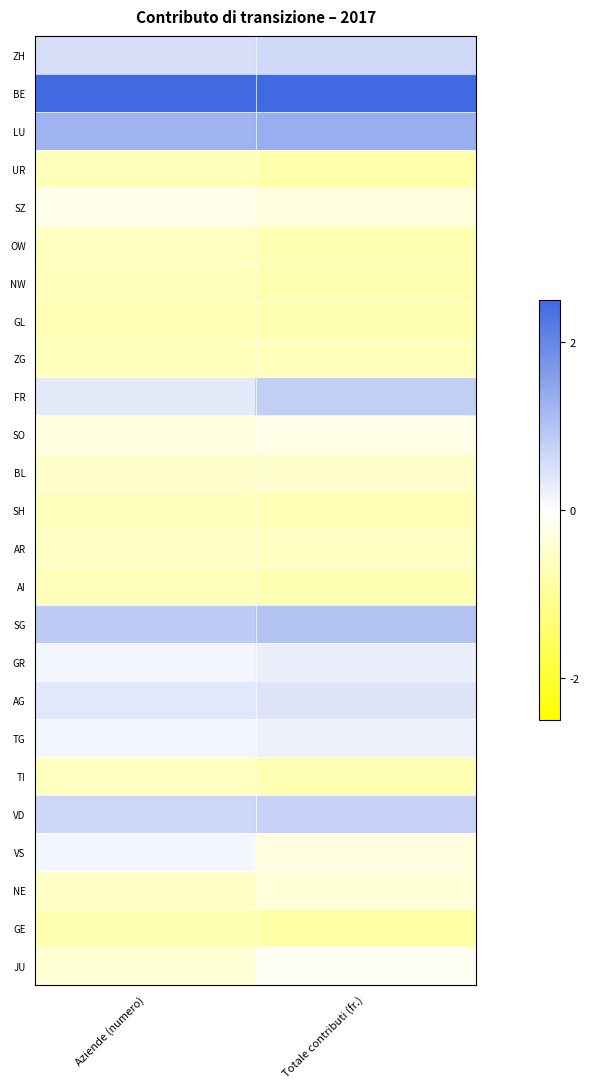

Which label corresponds to the largest value in the chart?

Aziende (numero)